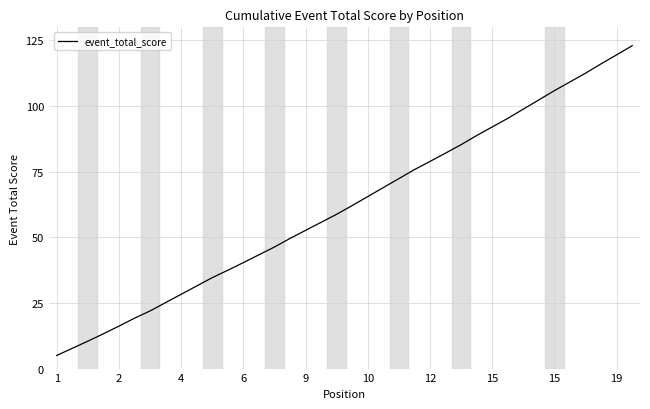

True or false: the data has more than 1 interior local peaks.

False